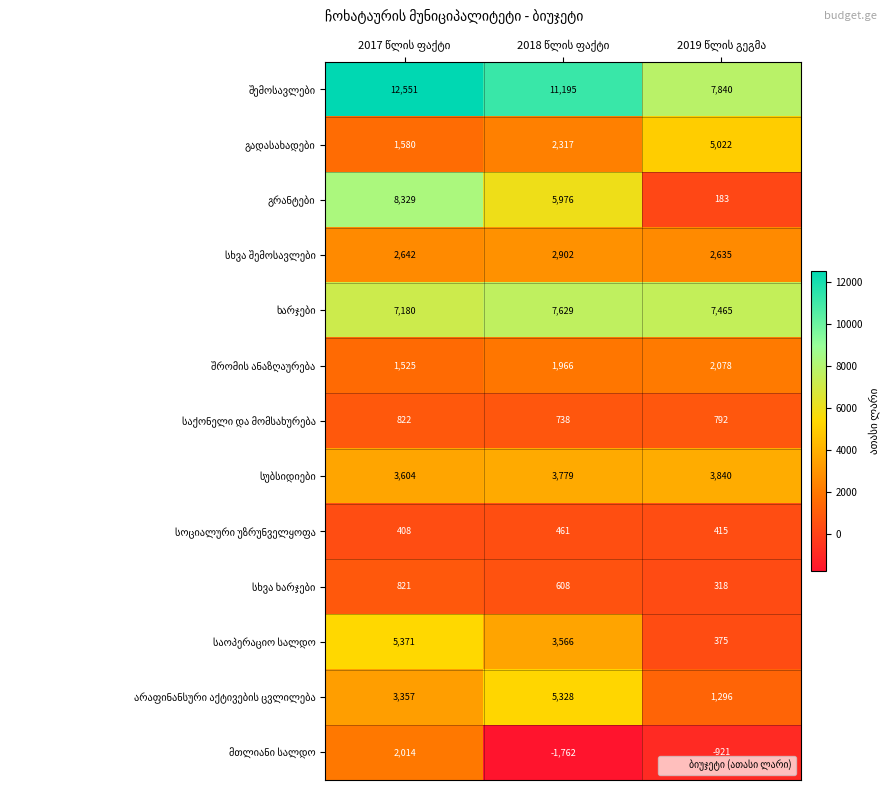

At how many categories does at least one series exceed 629?

3